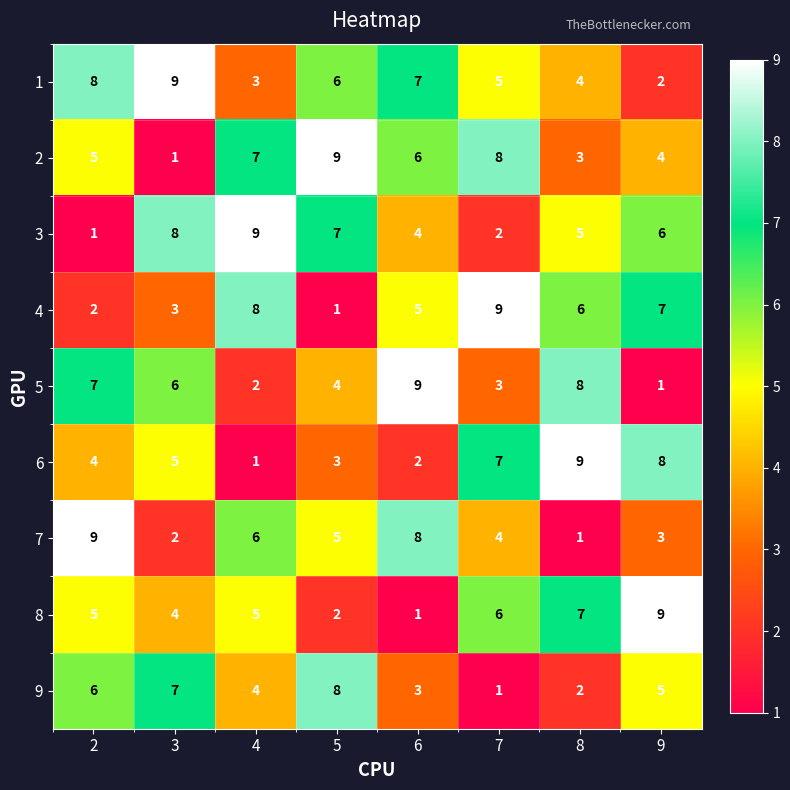

At which category is the sum across all series the highest?

2